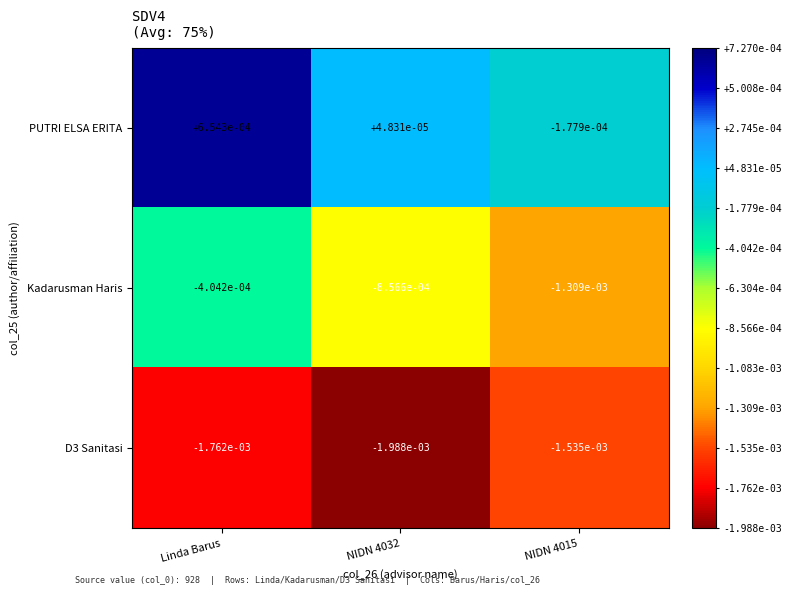

Rank the series at NIDN 4015 from lowest to highest value.

D3 Sanitasi, Kadarusman Haris, PUTRI ELSA ERITA